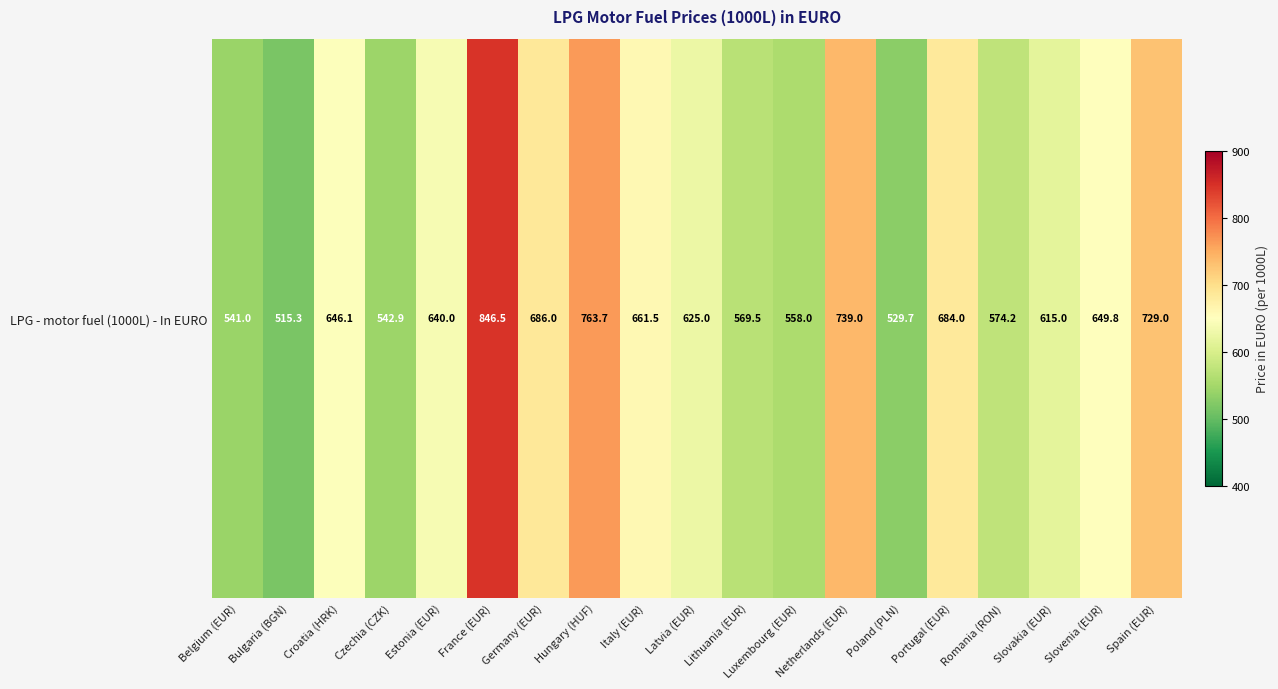

Rank the categories by value from lowest to highest.

Bulgaria (BGN), Poland (PLN), Belgium (EUR), Czechia (CZK), Luxembourg (EUR), Lithuania (EUR), Romania (RON), Slovakia (EUR), Latvia (EUR), Estonia (EUR), Croatia (HRK), Slovenia (EUR), Italy (EUR), Portugal (EUR), Germany (EUR), Spain (EUR), Netherlands (EUR), Hungary (HUF), France (EUR)